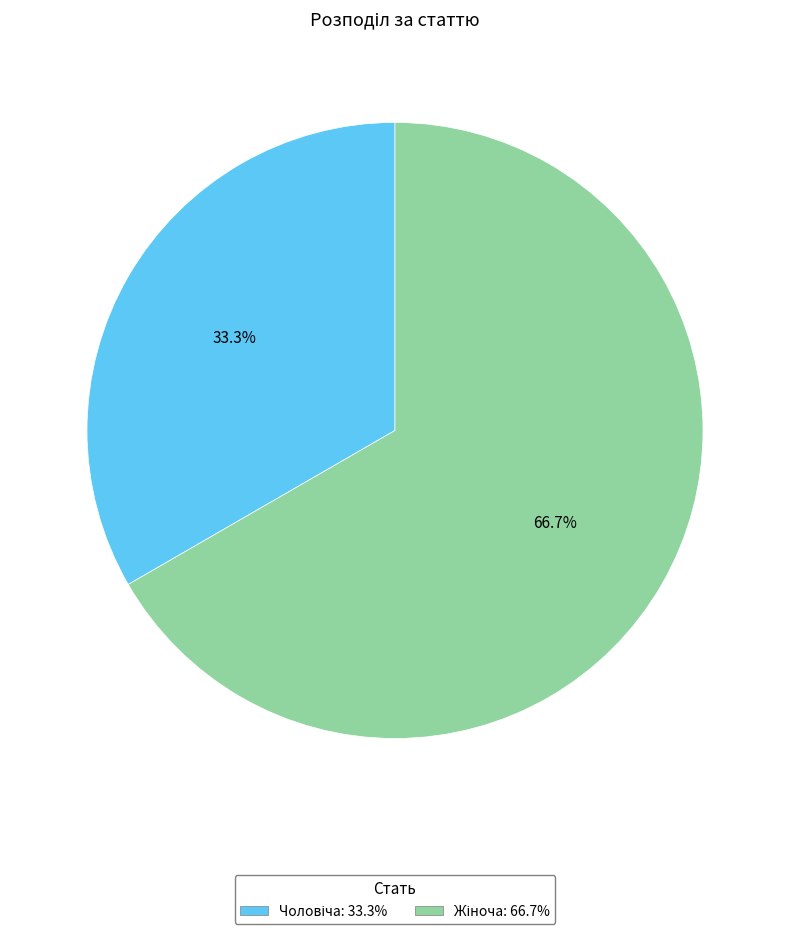

Is there any slice that represents more than half of the pie?

Yes